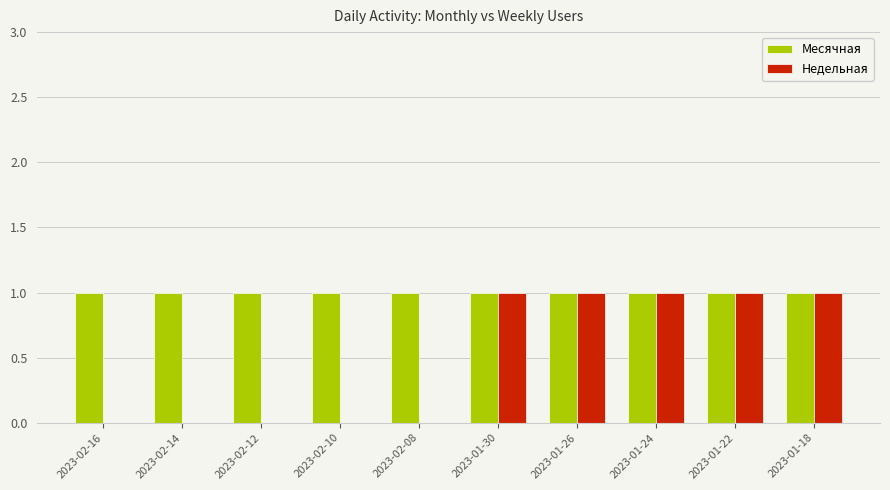

Reading left to right, list all the values displayed in this chart.

Месячная: 2023-02-16=1	2023-02-14=1	2023-02-12=1	2023-02-10=1	2023-02-08=1	2023-01-30=1	2023-01-26=1	2023-01-24=1	2023-01-22=1	2023-01-18=1
Недельная: 2023-02-16=0	2023-02-14=0	2023-02-12=0	2023-02-10=0	2023-02-08=0	2023-01-30=1	2023-01-26=1	2023-01-24=1	2023-01-22=1	2023-01-18=1